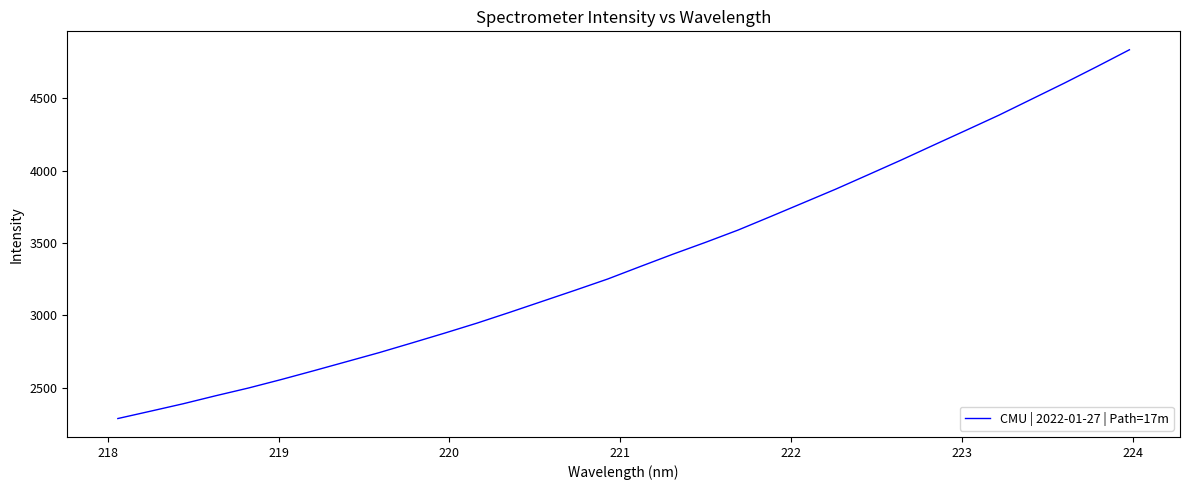

What is the difference between the maximum and minimum values?

2543.4